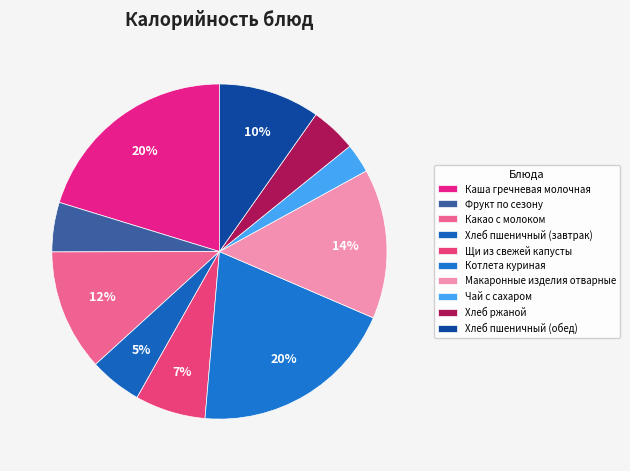

Does Каша гречневая молочная represent more than half of the total?

No